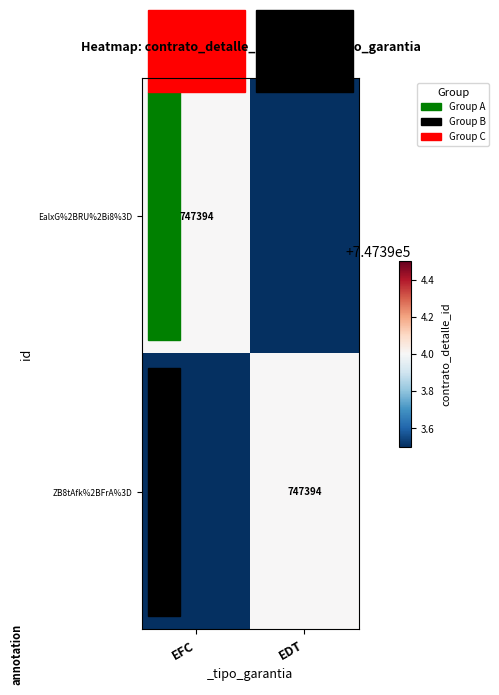

Is it true that EalxG%2BRU%2Bi8%3D equals 308715 at EFC?

False